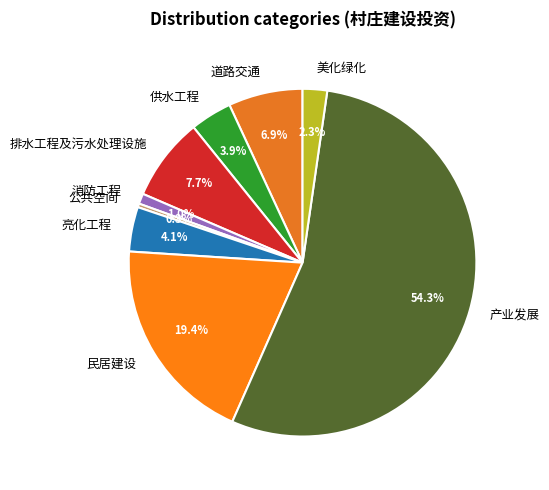

To the nearest percent, what is the combined percentage of 道路交通 and 美化绿化?

9%